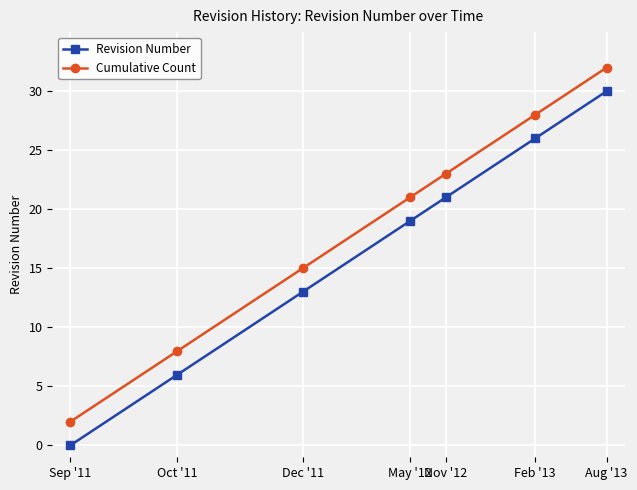

What is the difference between the maximum and second lowest values in the Revision Number series?

24